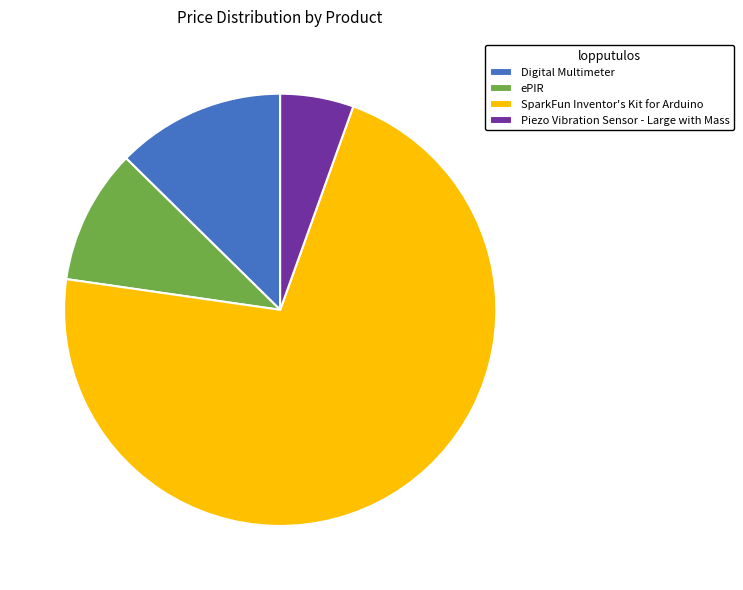

Is it true that SparkFun Inventor's Kit for Arduino is 72% of the pie?

True